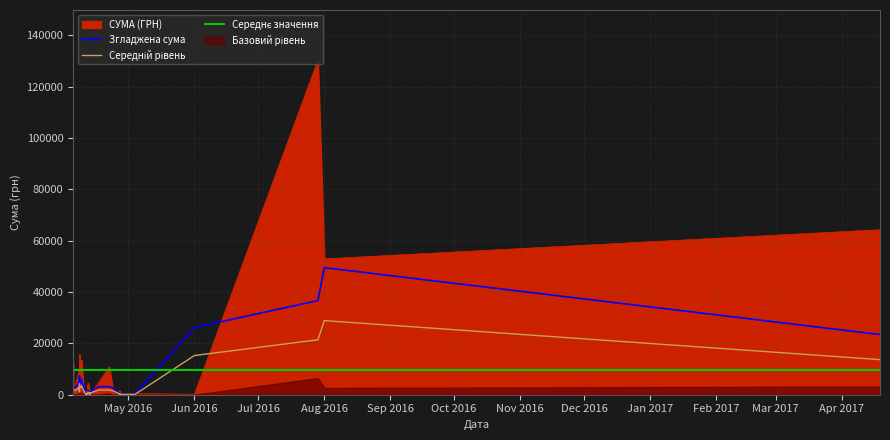

Approximately how many times larger is the value at 08.04.2016 compared to 04.05.2016?

12.9